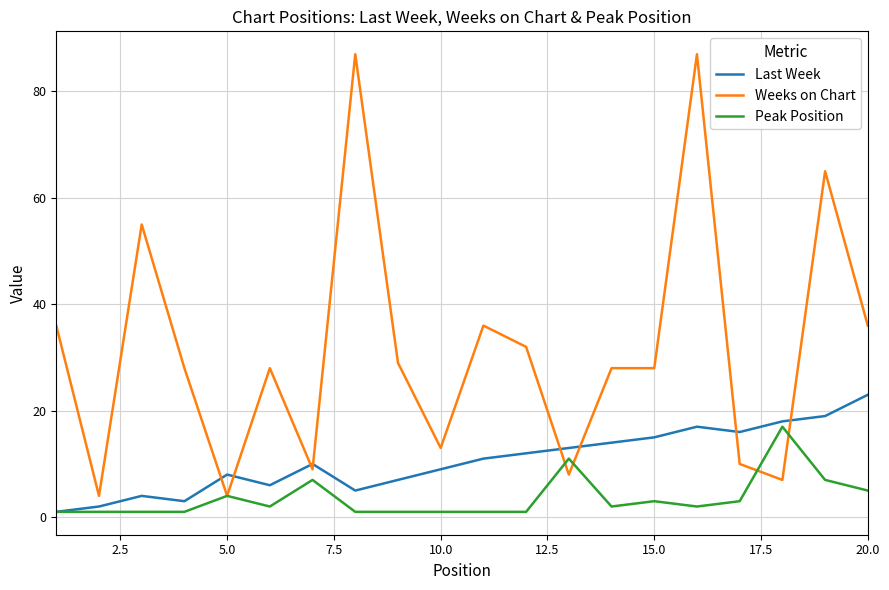

Which series has the largest total across all categories?

Weeks on Chart